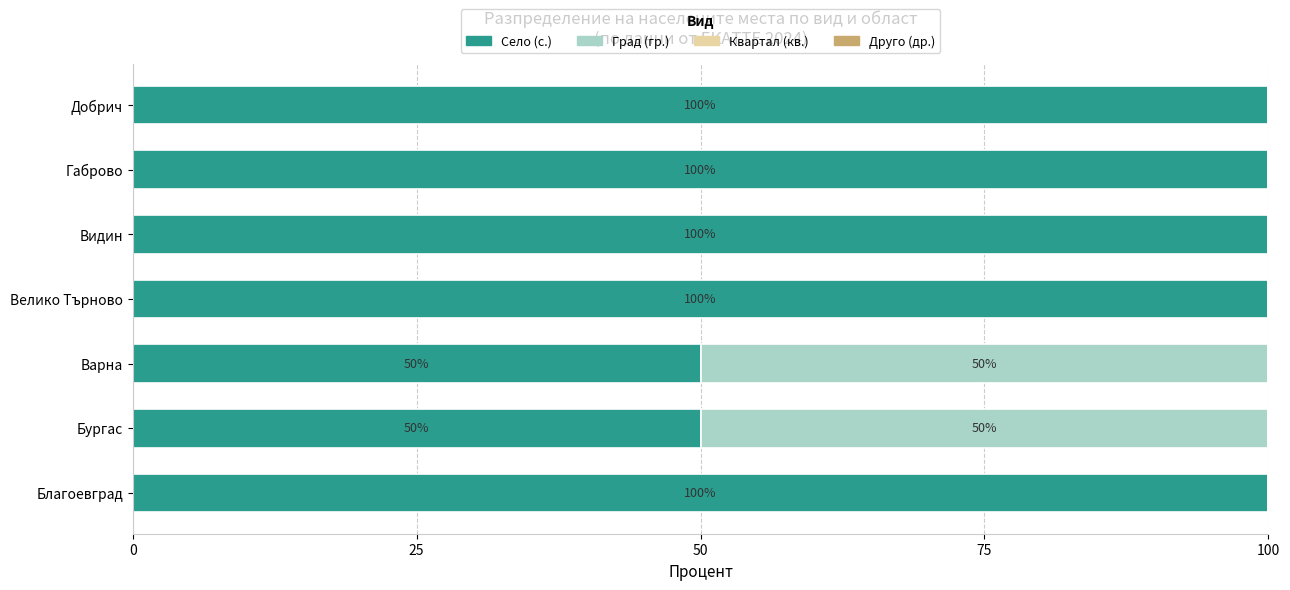

How many Село (с.) values are between 50 and 100?

7